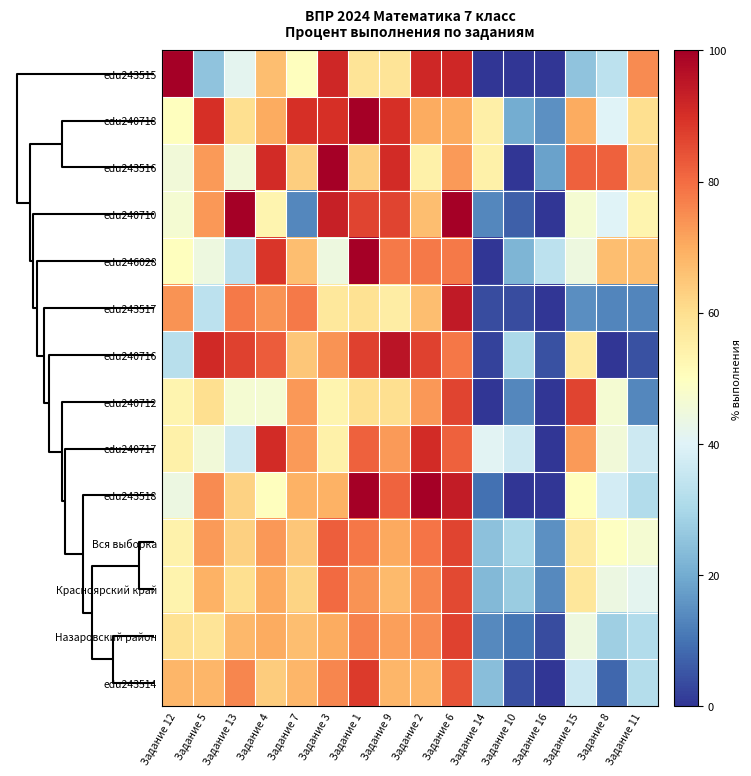

Which series has the largest range (max minus min)?

edu243515